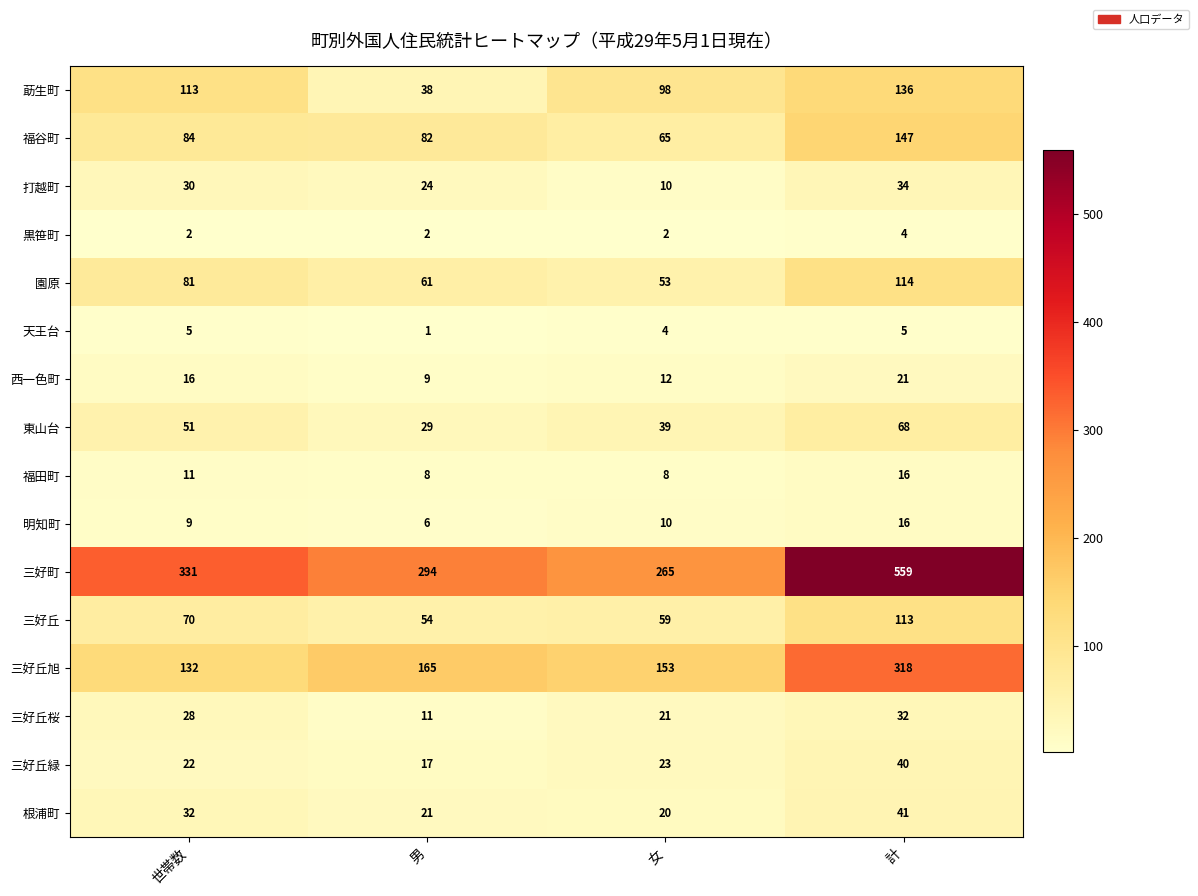

Which series has the largest total across all categories?

三好町